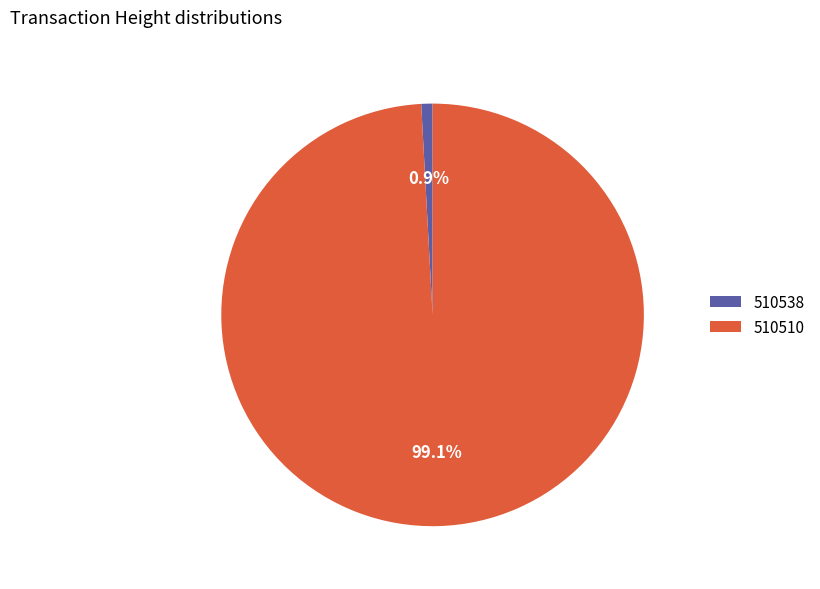

Between 510510 and 510538, which is larger?

510510